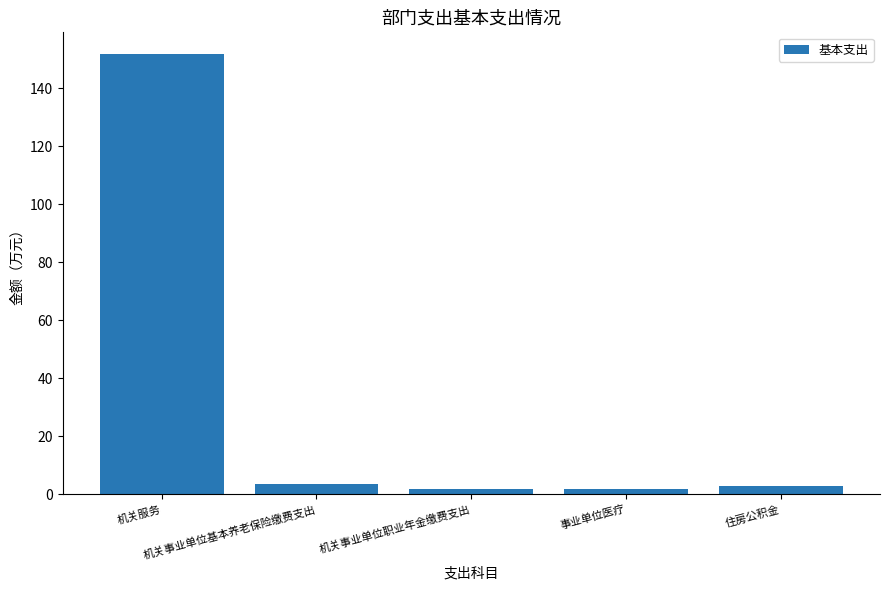

What is the value of the 1st bar from the left?

151.7